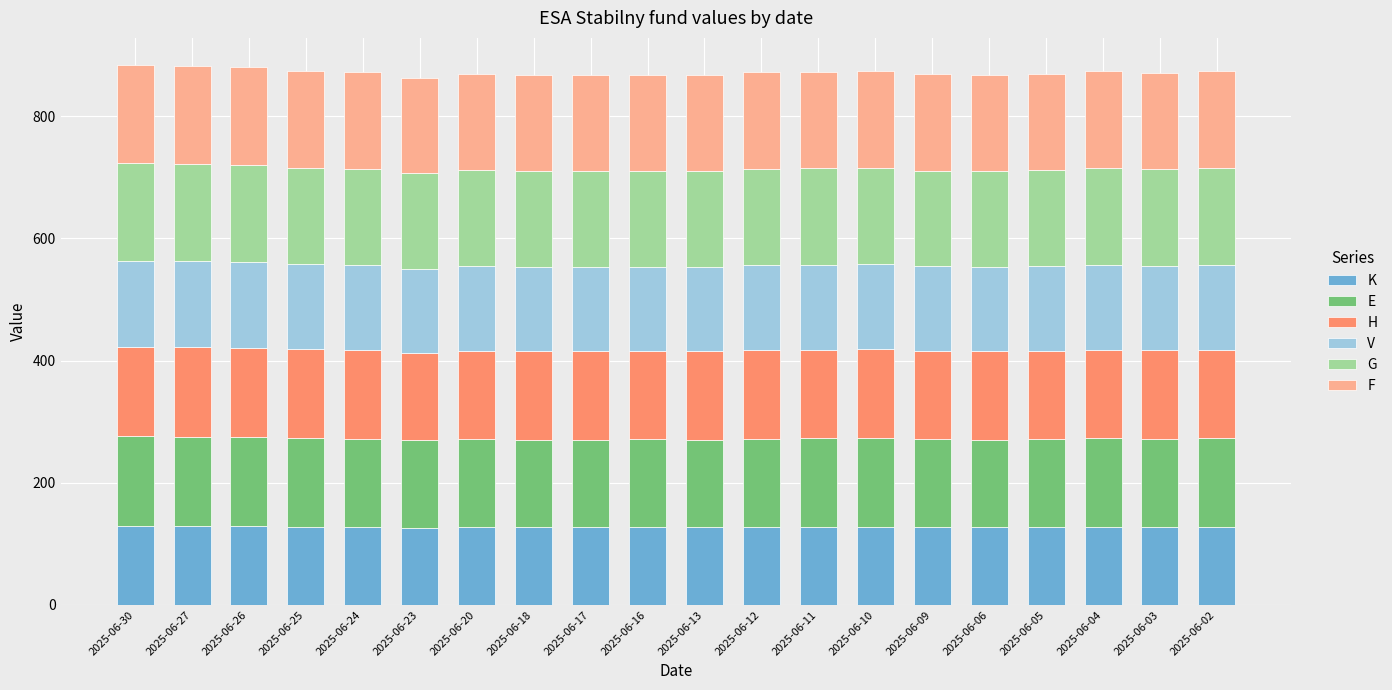

What is the total value across all series at 2025-06-24?

872.3